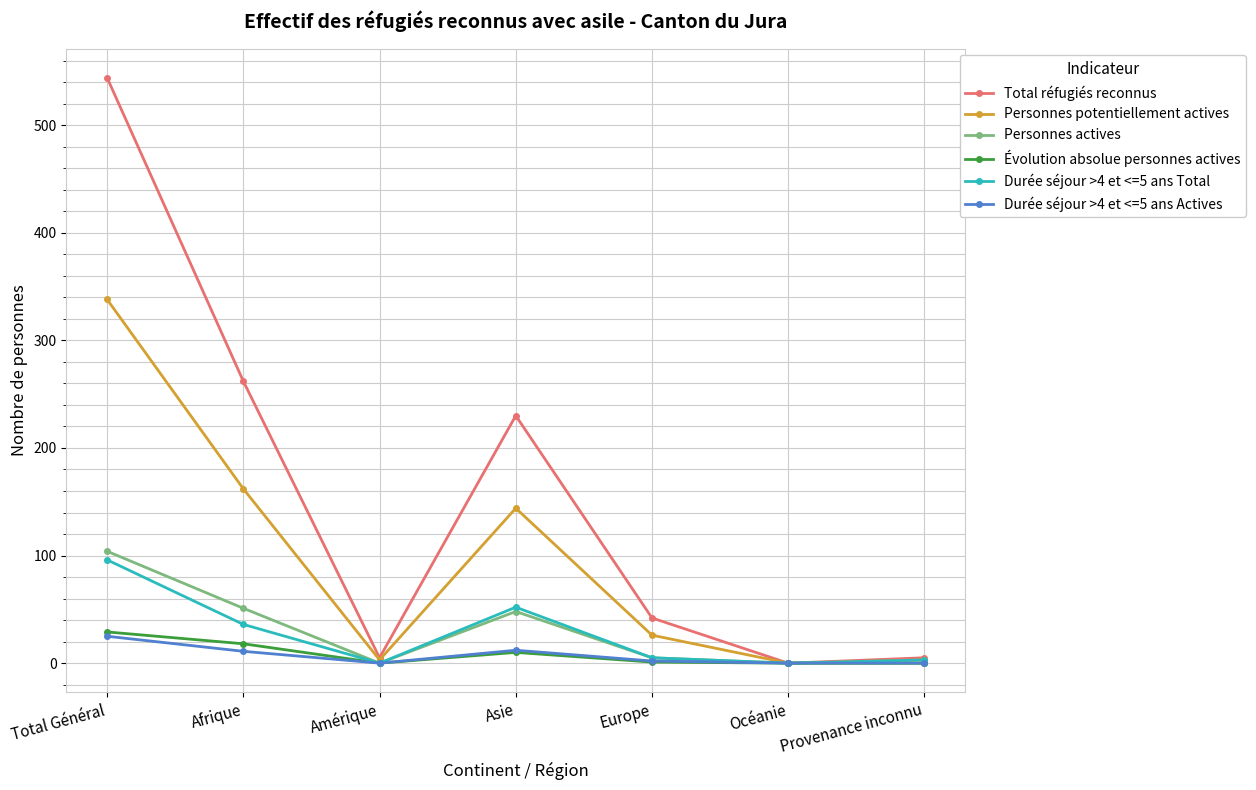

At which category does the chart reach its peak across all series?

Total Général